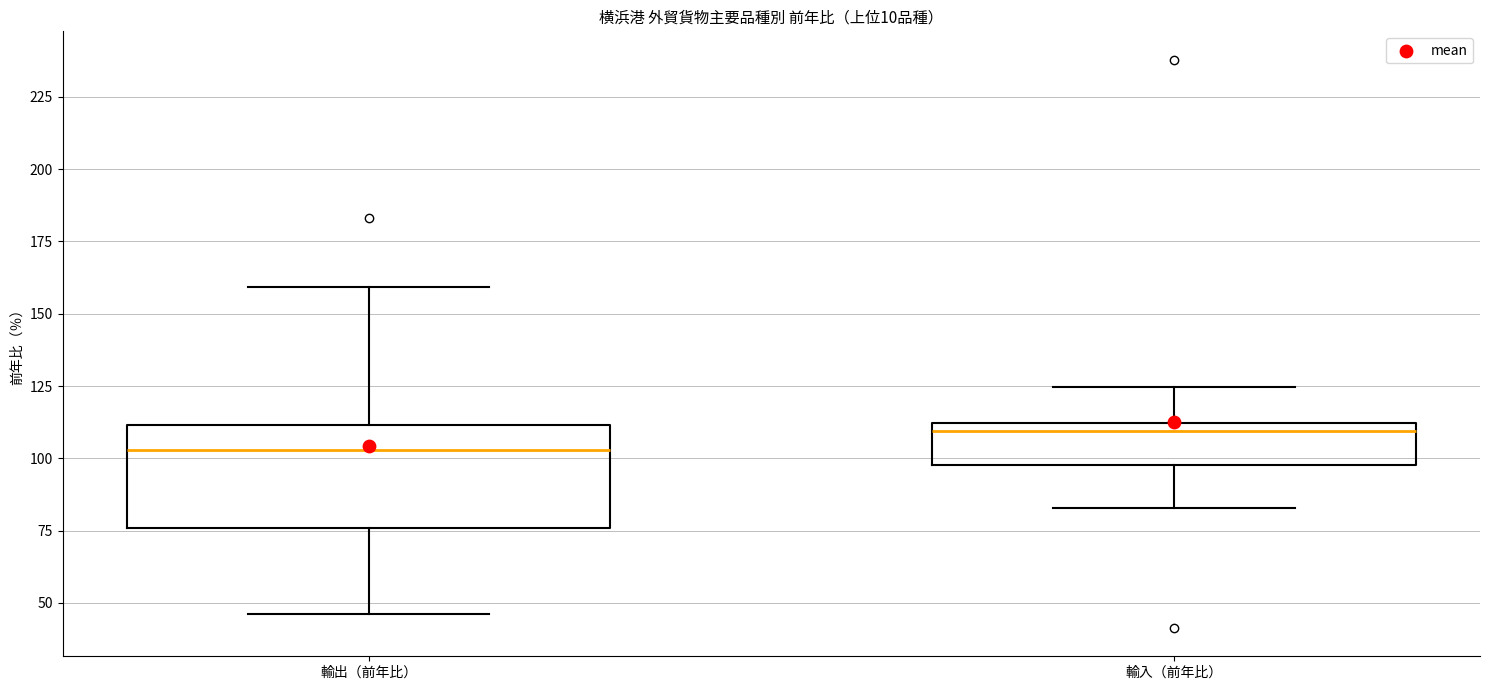

Reading left to right, read every box against the y-axis: the position of its median line, the range the box covers, and the ends of its whiskers. The values are not printed on the chart, so give them approximately, as read against the axis.

輸出（前年比）: median 105, box 75 to 110, whiskers 45 to 160
輸入（前年比）: median 110 (just below the box's upper edge), box 100 to 110, whiskers 85 to 125